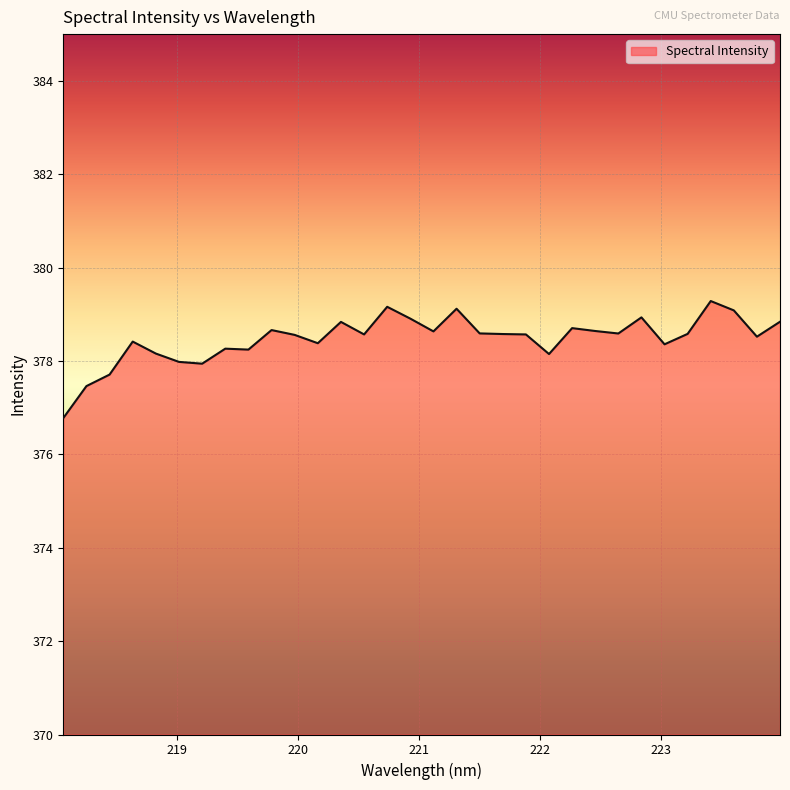

What is the maximum value shown in the chart?

379.3